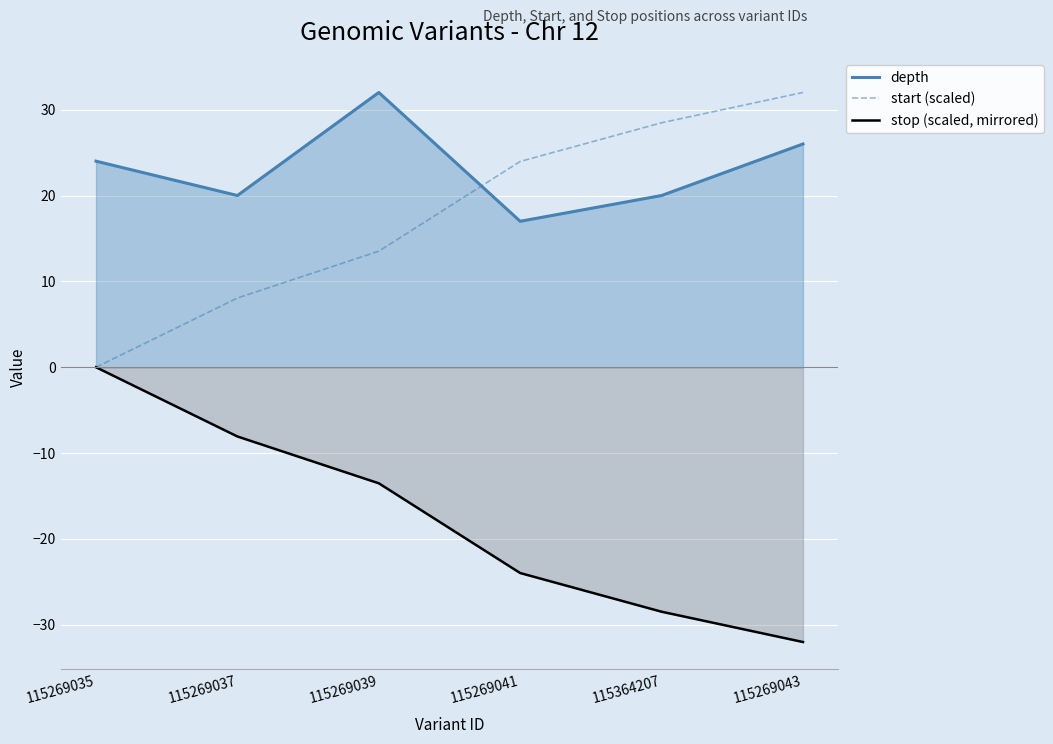

The value of depth at 115269041 is 17.0. True or false?

True